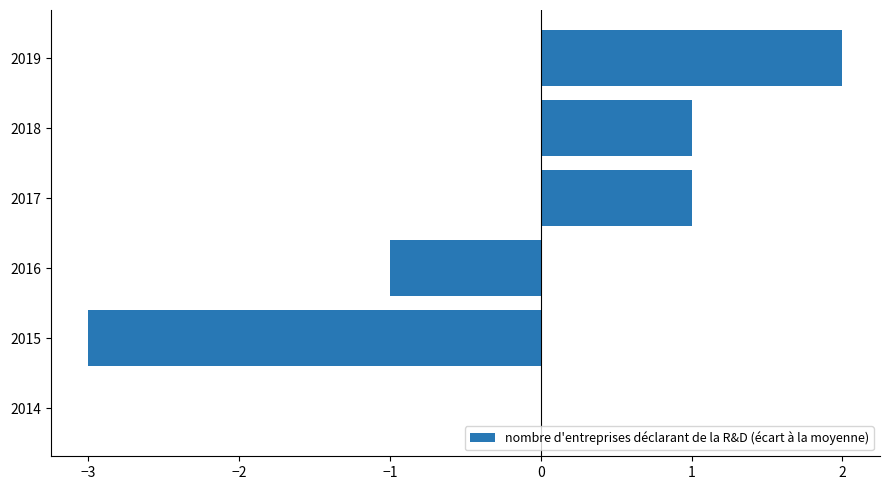

The value at 2017 is 1. True or false?

True